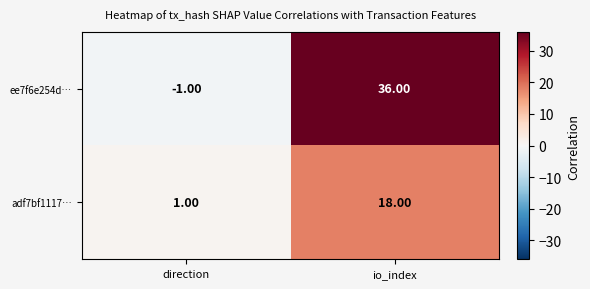

Rank the series by their average value, from highest to lowest.

ee7f6e254d…, adf7bf1117…